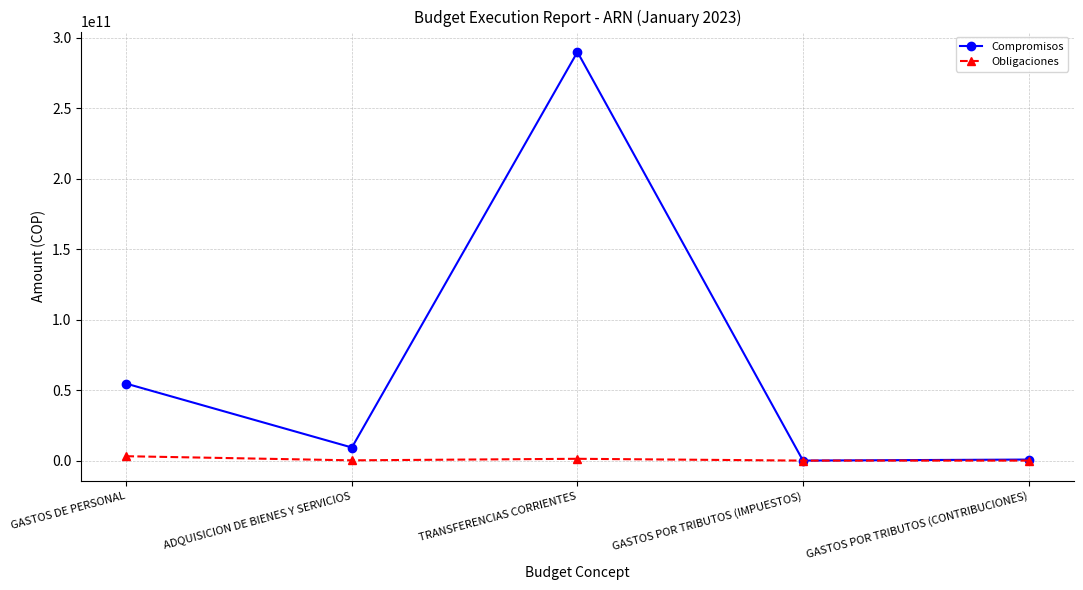

At which label does Compromisos first exceed 9286000000?

GASTOS DE PERSONAL